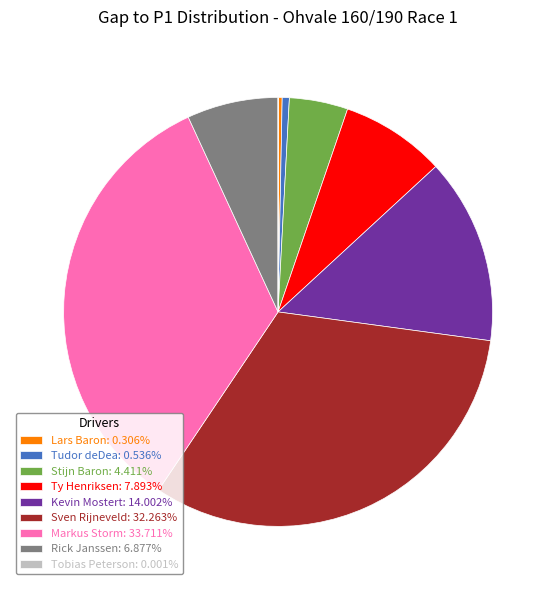

Is there any slice that represents more than half of the pie?

No